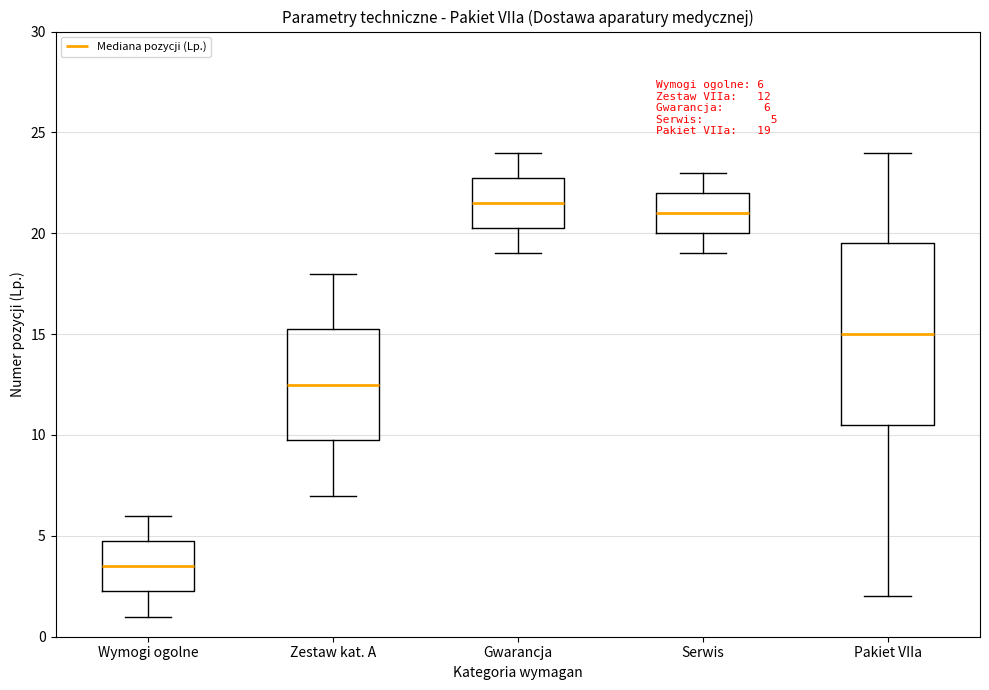

Which box has the lowest median line?

Wymogi ogolne